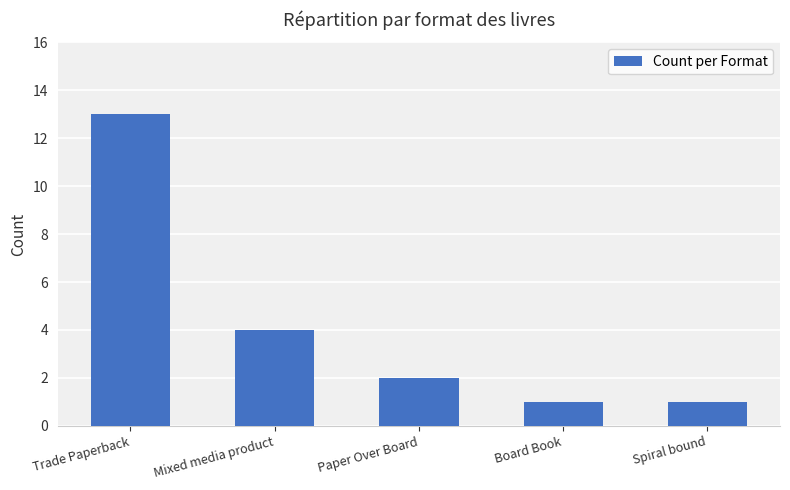

How many values are below 2?

2